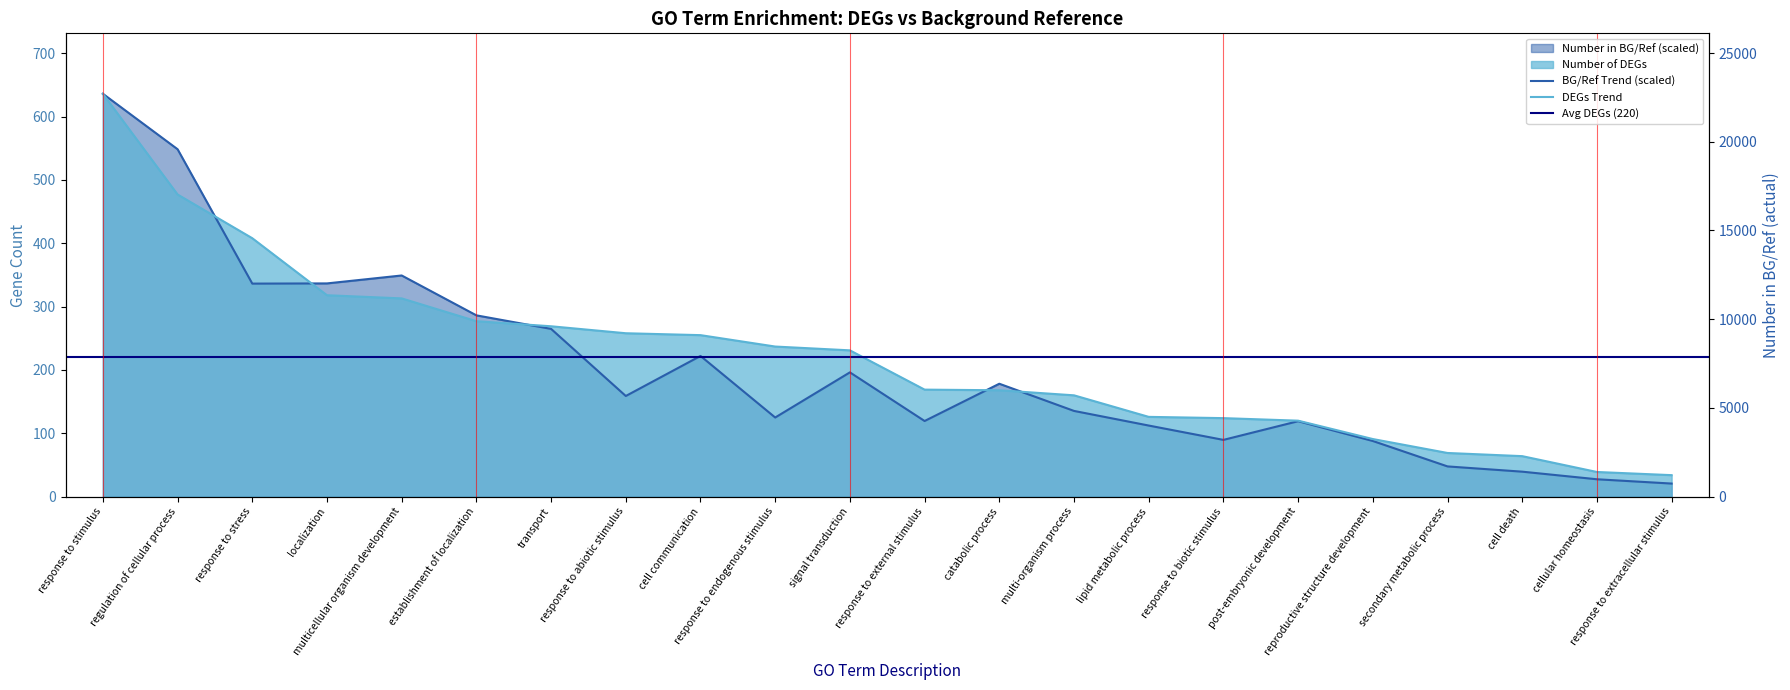

Is it true that Number of DEGs equals 277.0 at establishment of localization?

True